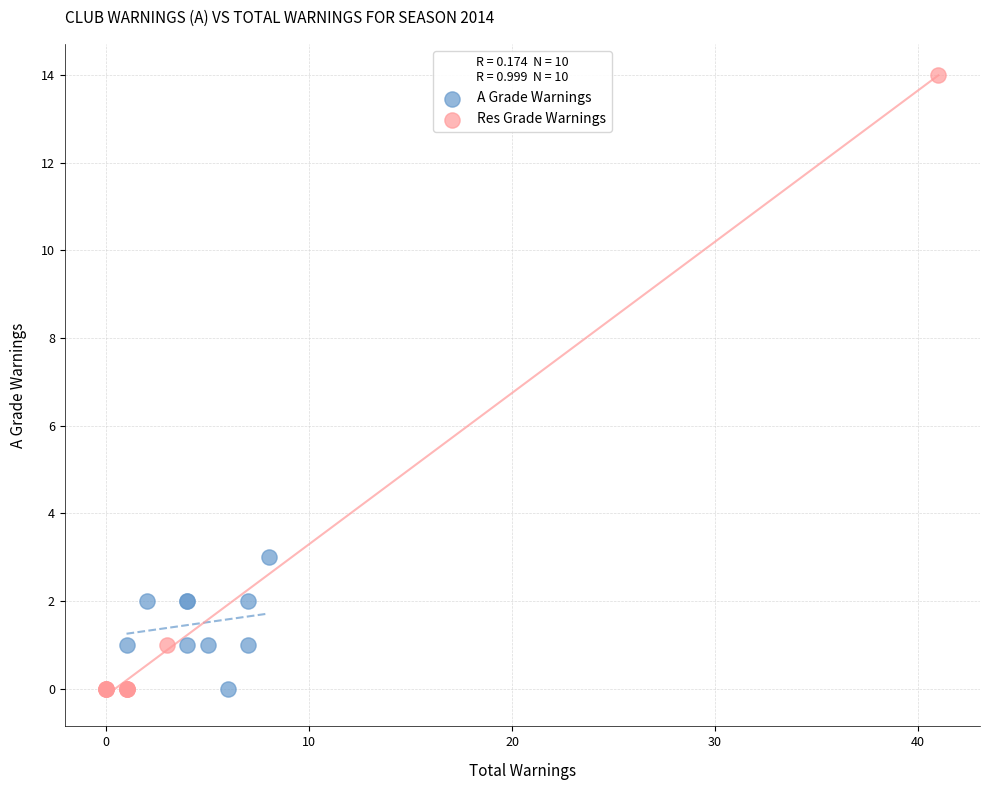

Which series has the largest Y range (max minus min)?

Res Grade Warnings